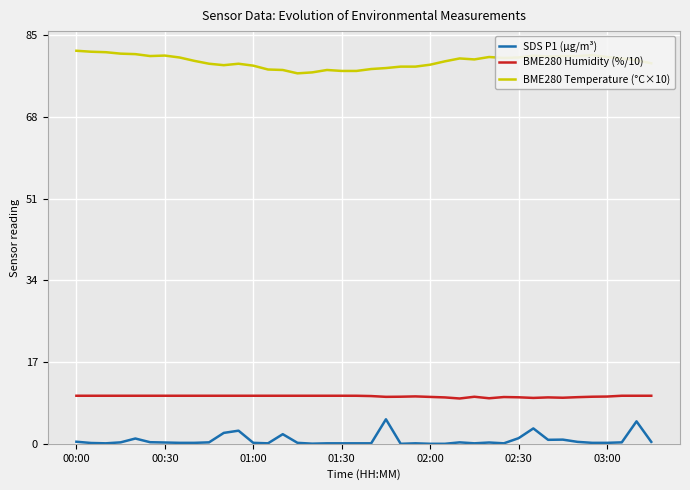

What is the greatest value displayed?

81.8